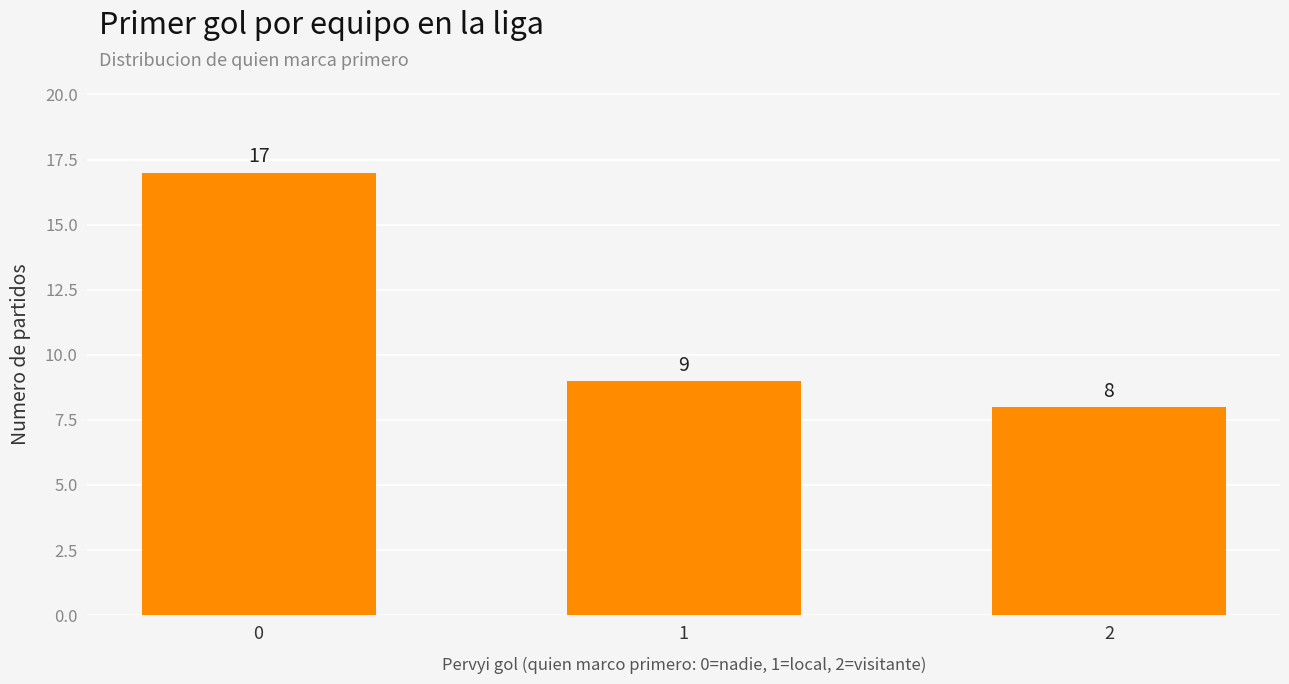

True or false: the data shows 8 at 2.

True